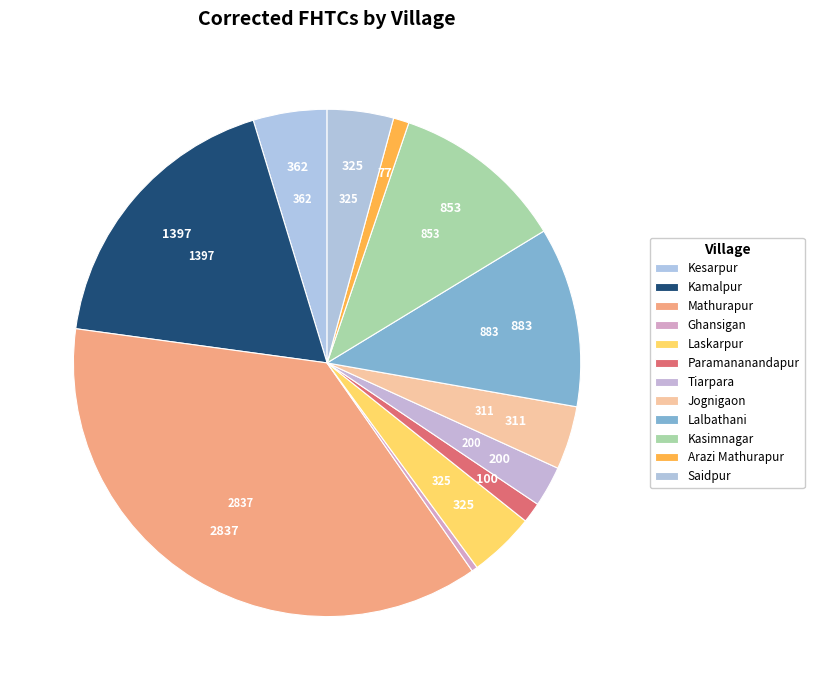

Does Jognigaon account for over 50% of the chart?

No